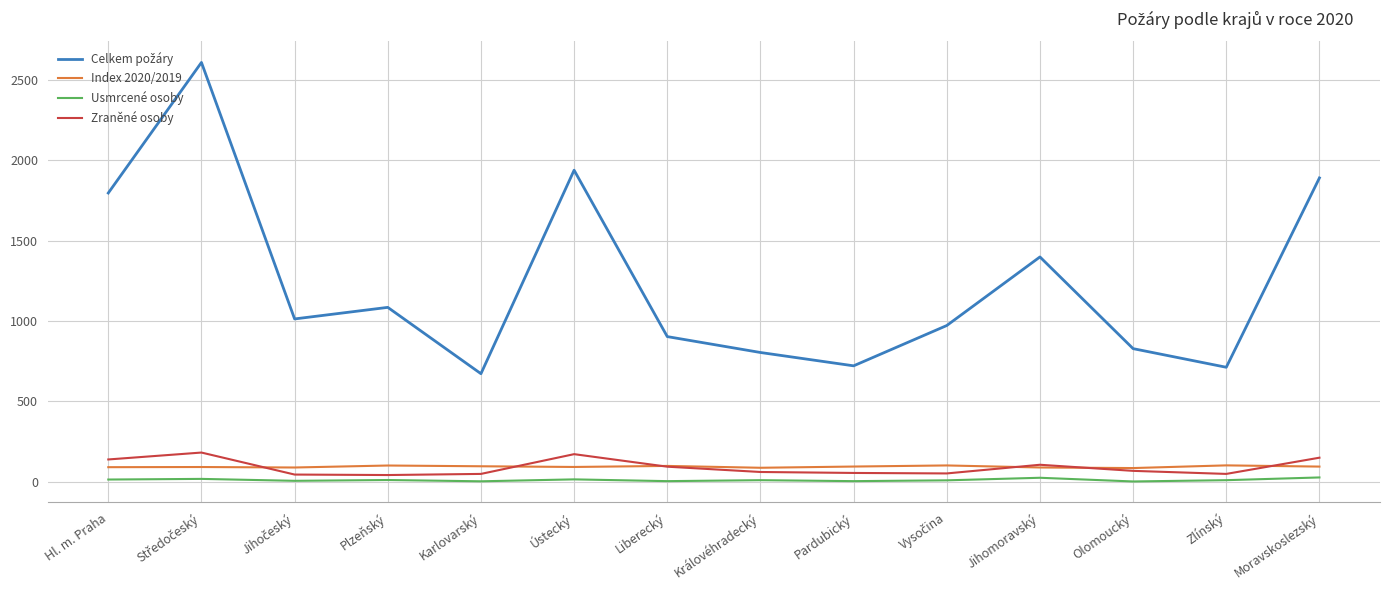

What is the maximum value shown in the chart?

2610.0